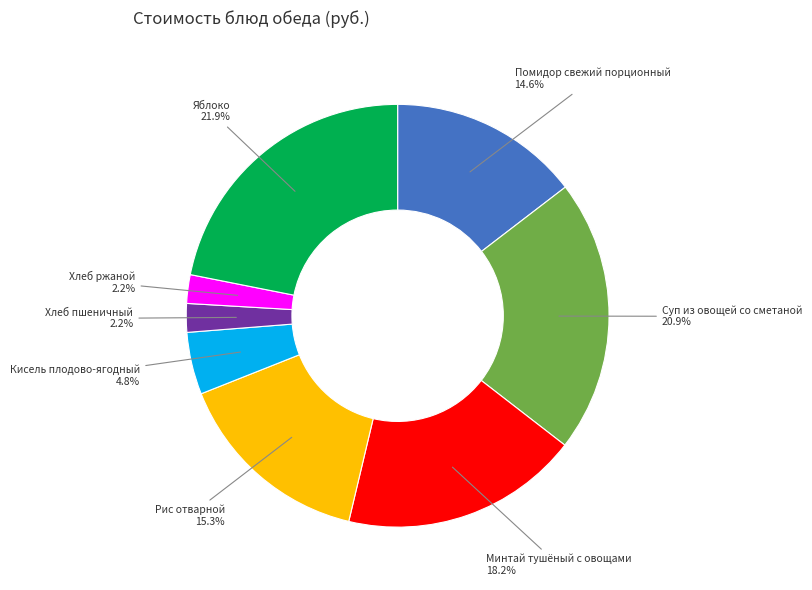

Is there a majority slice in this chart?

No